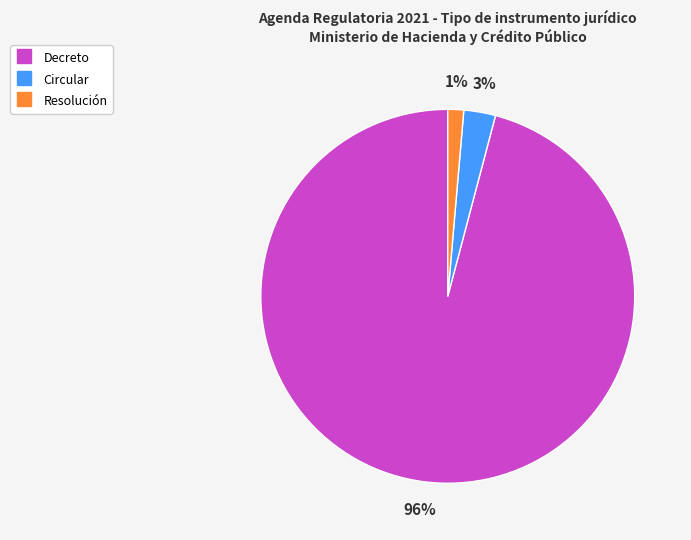

What is the largest slice in the pie chart?

Decreto